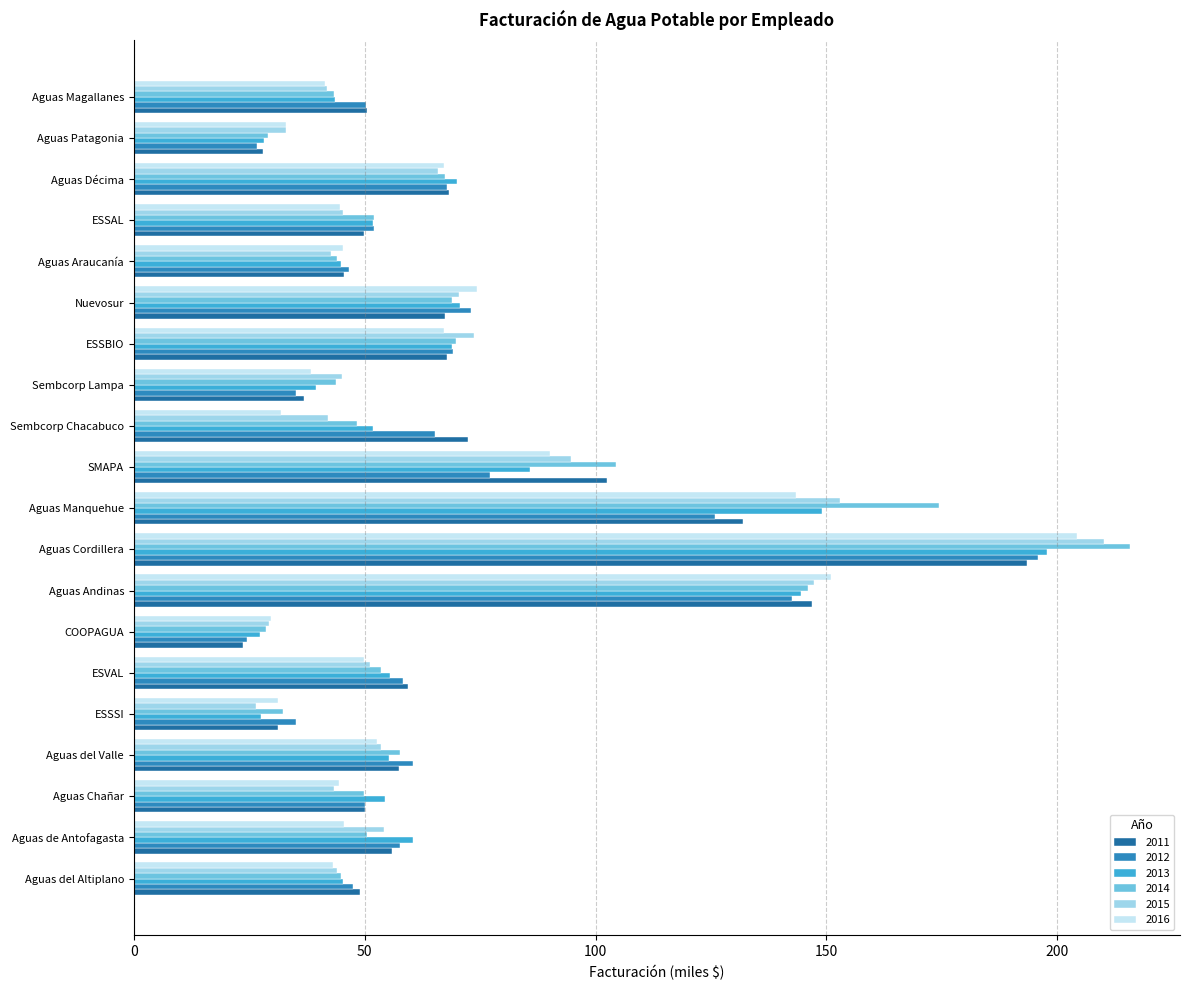

What is the maximum value shown in the chart?

215.8